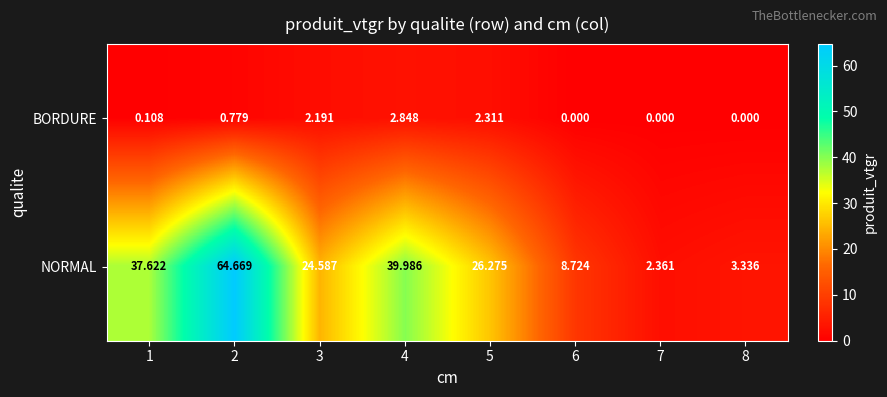

Which series has the largest range (max minus min)?

NORMAL